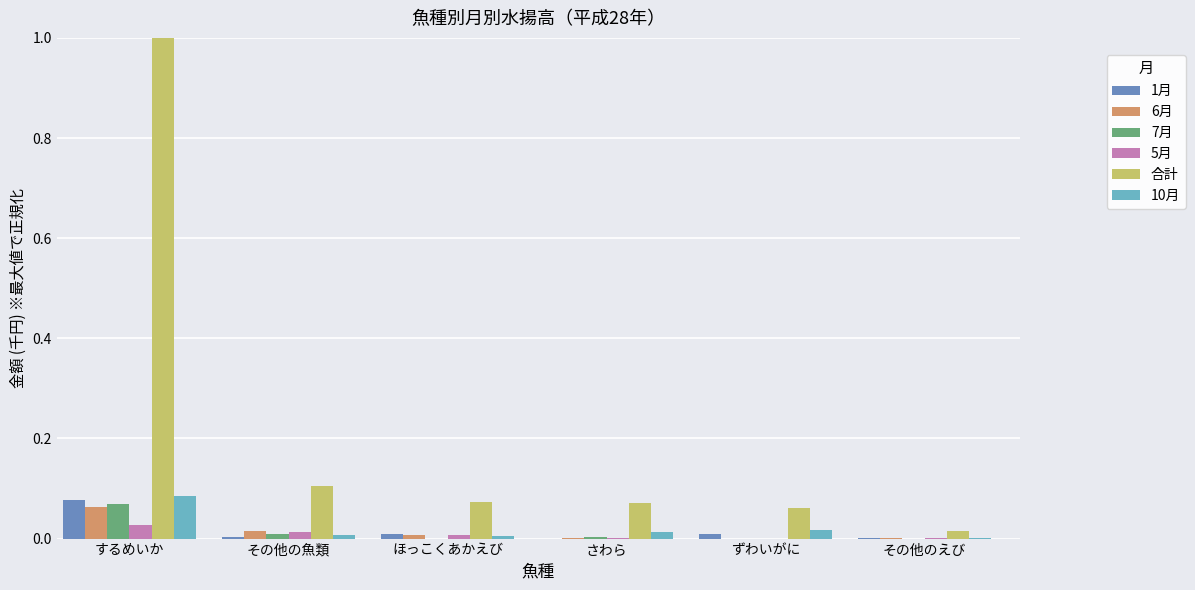

Which series changed the most between するめいか and ずわいがに?

合計